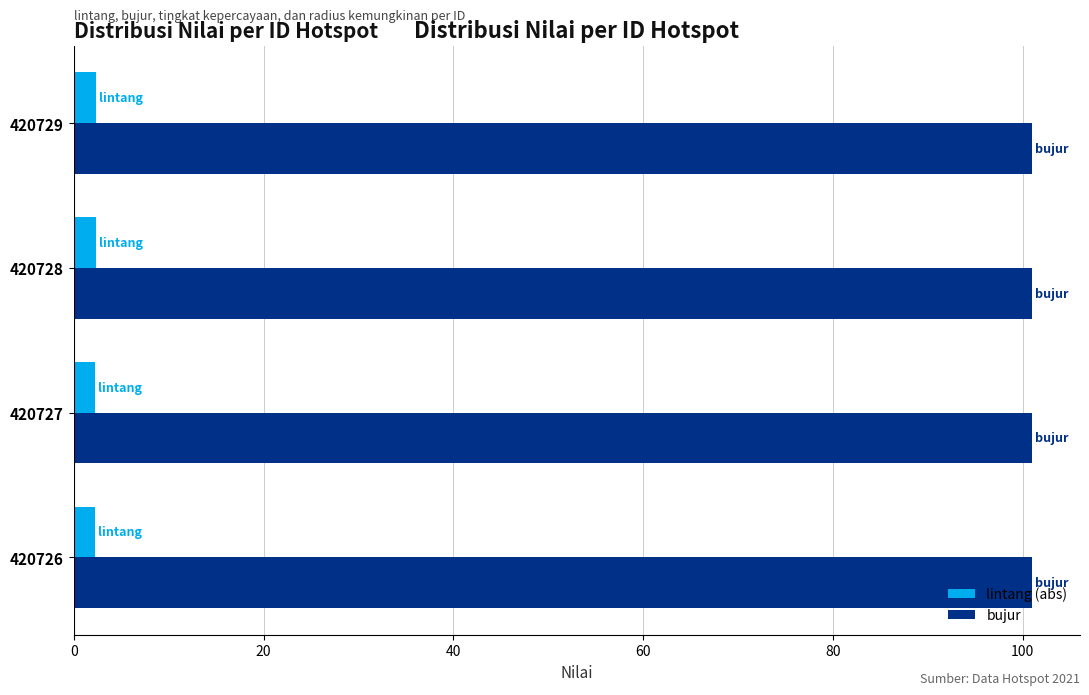

What are all the series names shown in the legend?

lintang (abs), bujur